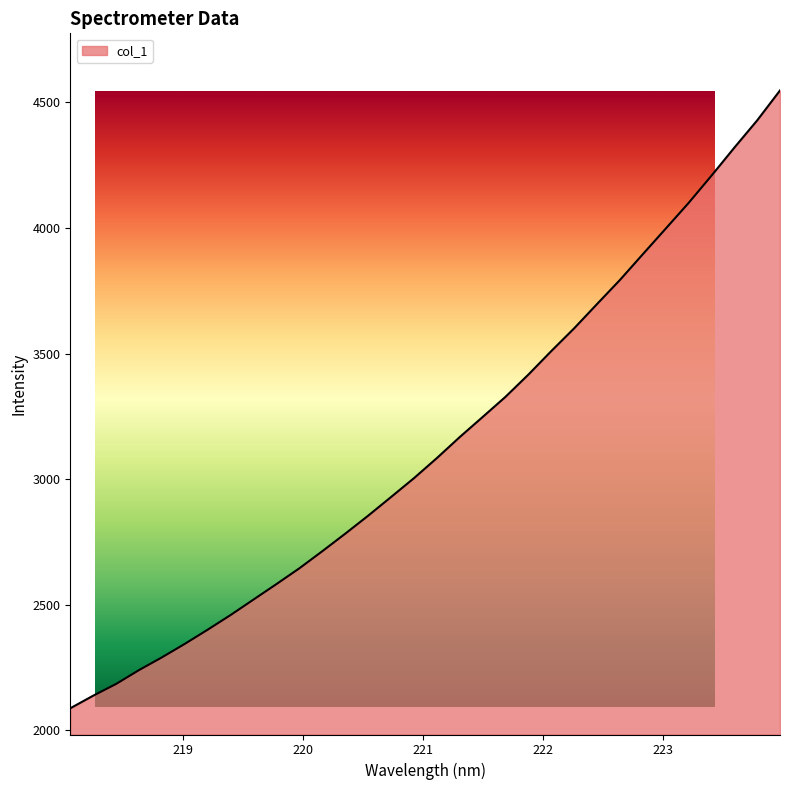

Is it true that the value at 219.2067 is 1618.7?

False